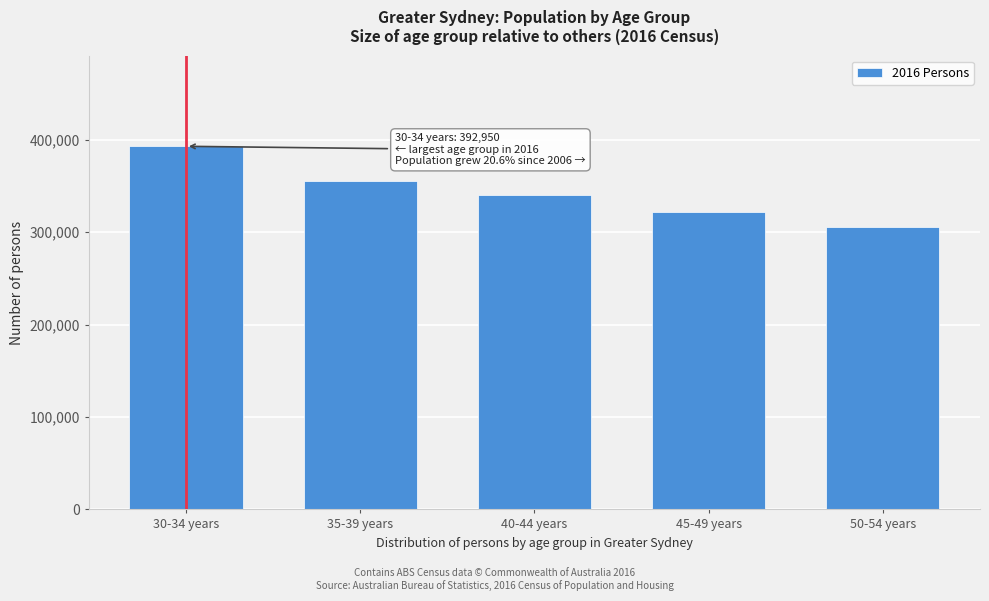

Reading left to right, list all the values displayed in this chart.

30-34 years=392950	35-39 years=355460	40-44 years=340580	45-49 years=321762	50-54 years=305817